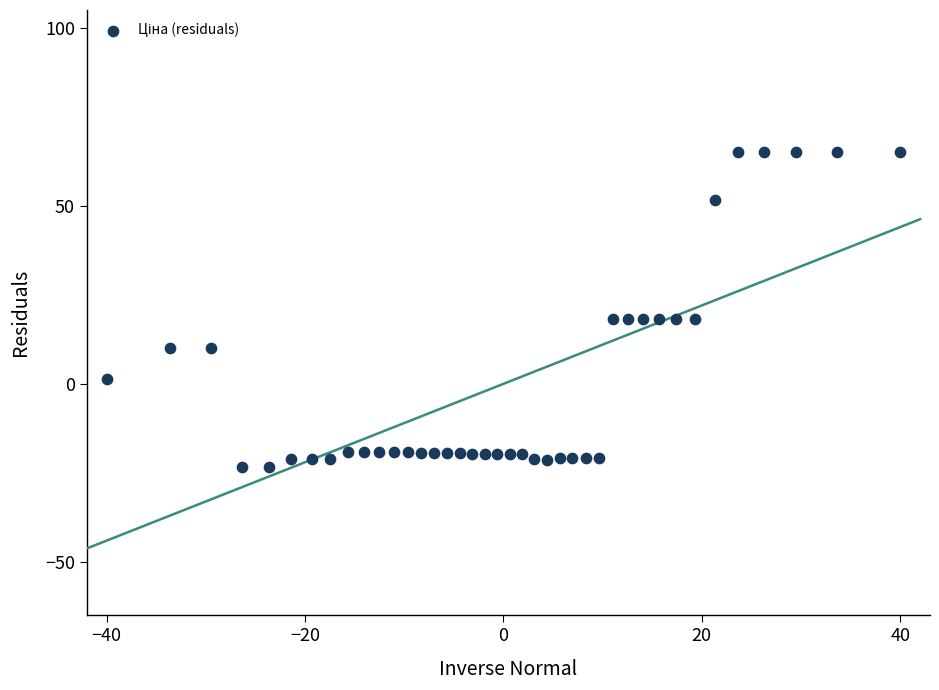

What is the range of X values (max minus min)?

80.0